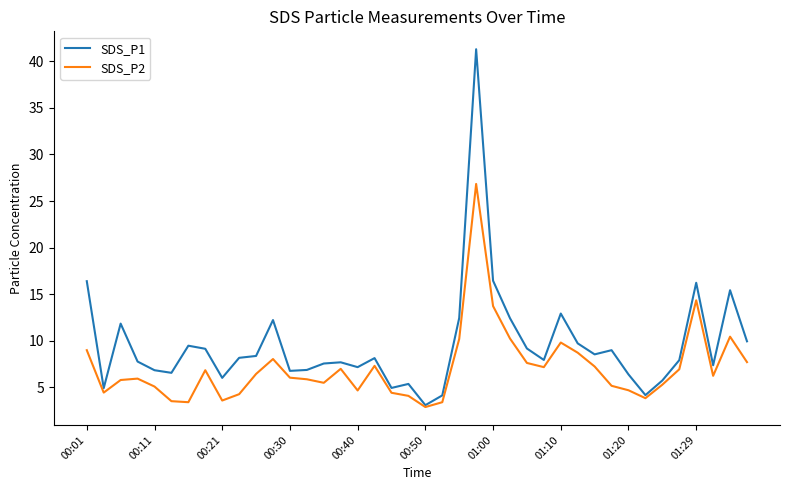

What are all the series names shown in the legend?

SDS_P1, SDS_P2